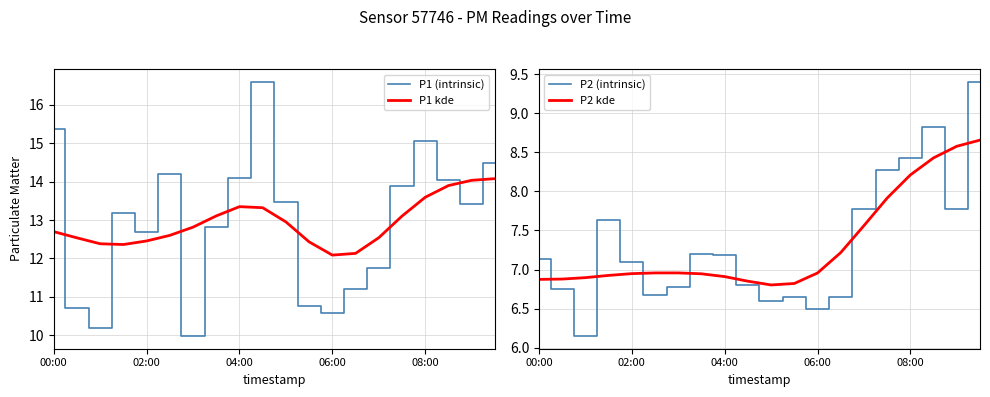

Which has a higher value, 00:00 or 18?

00:00